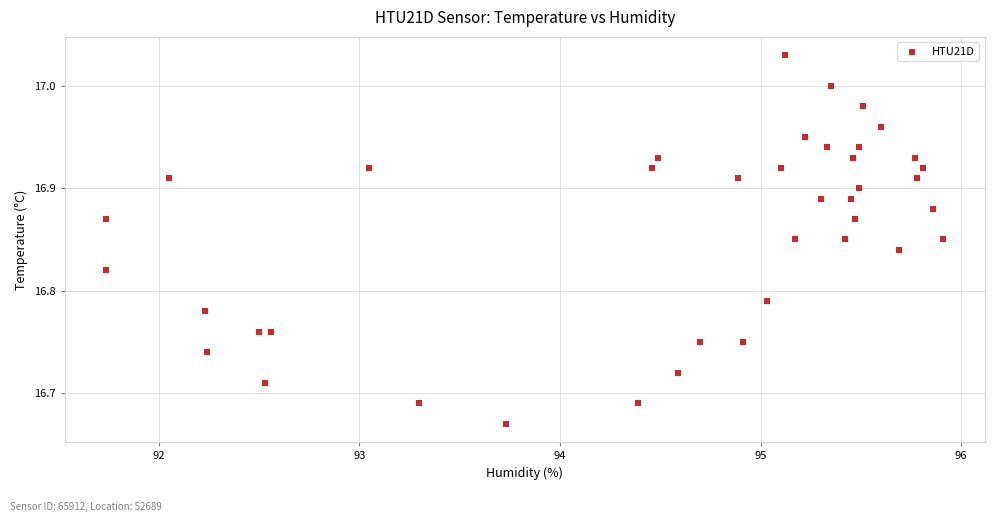

What is the range of Y values (max minus min)?

0.4